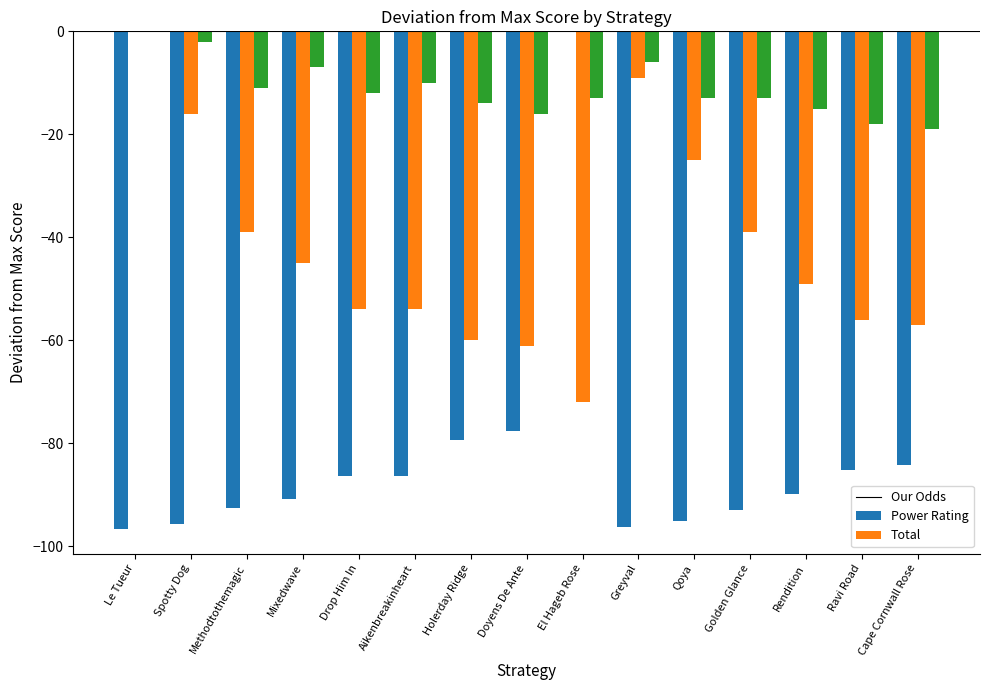

True or false: Our Odds has a value of -92.5 at Methodtothemagic.

True